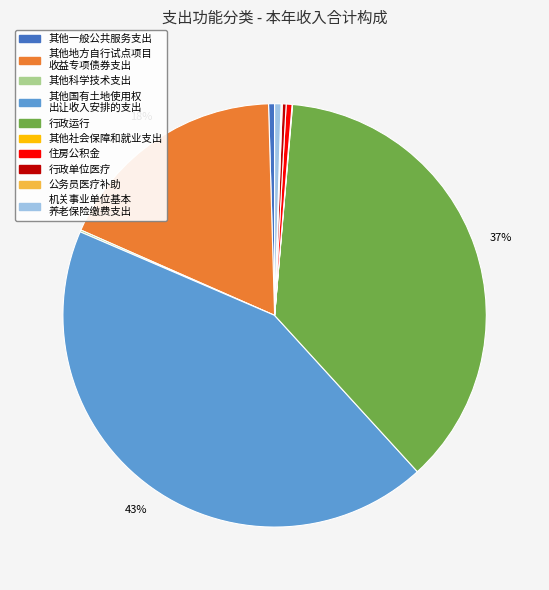

Is there a majority slice in this chart?

No